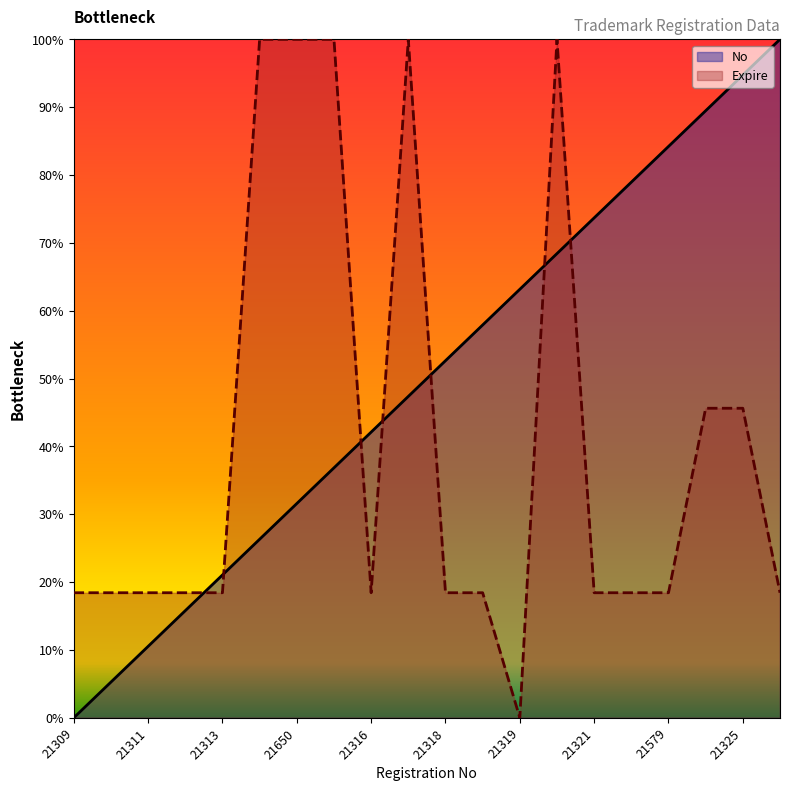

What is the value of the No point at the 16th from the left?

0.8